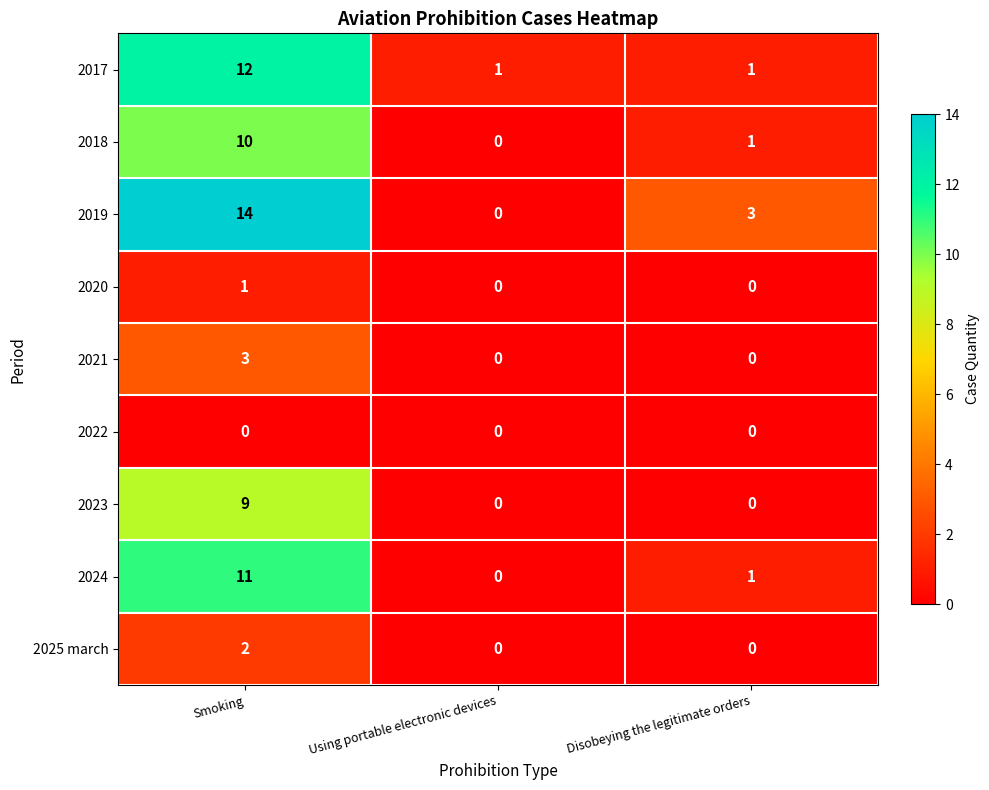

Count the 2017 values in the range 1 to 12.

3